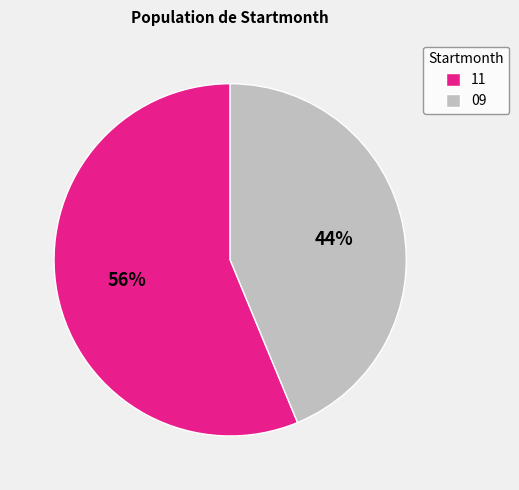

Rank the categories by value from highest to lowest.

11, 09